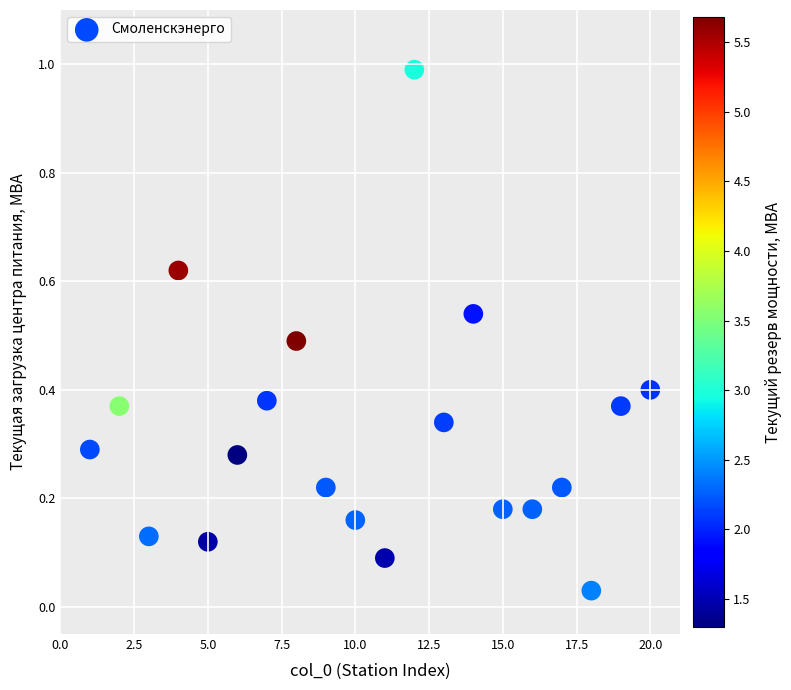

What is the range of X values (max minus min)?

19.0